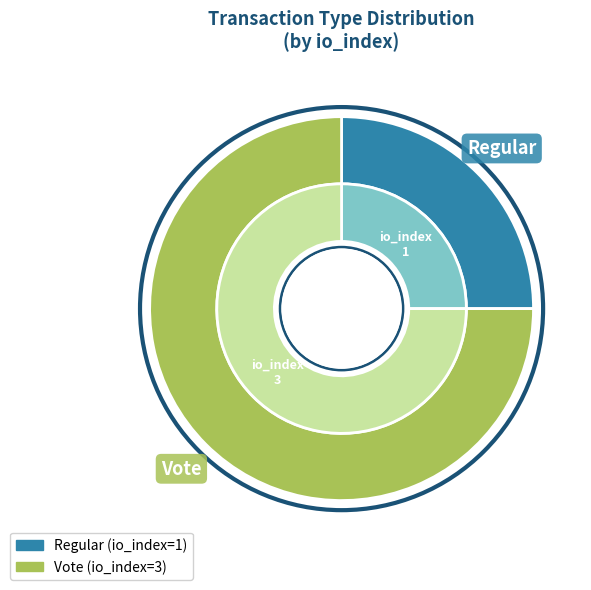

How many slices are in this pie chart?

2